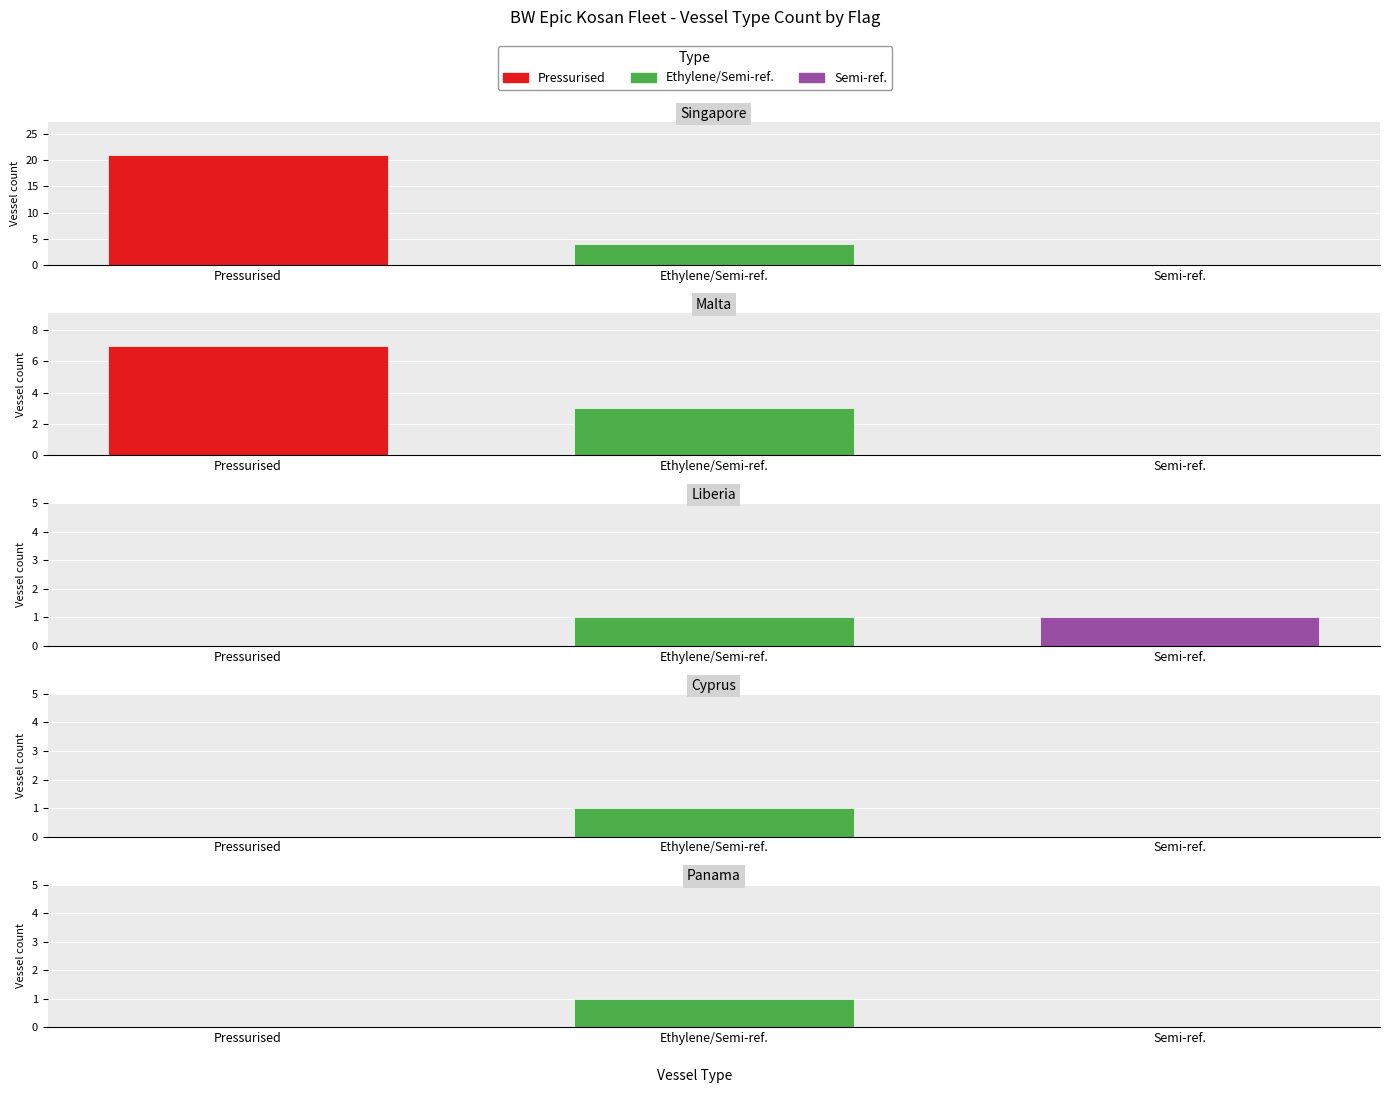

Where is Cyprus nearest to the value 0?

Pressurised